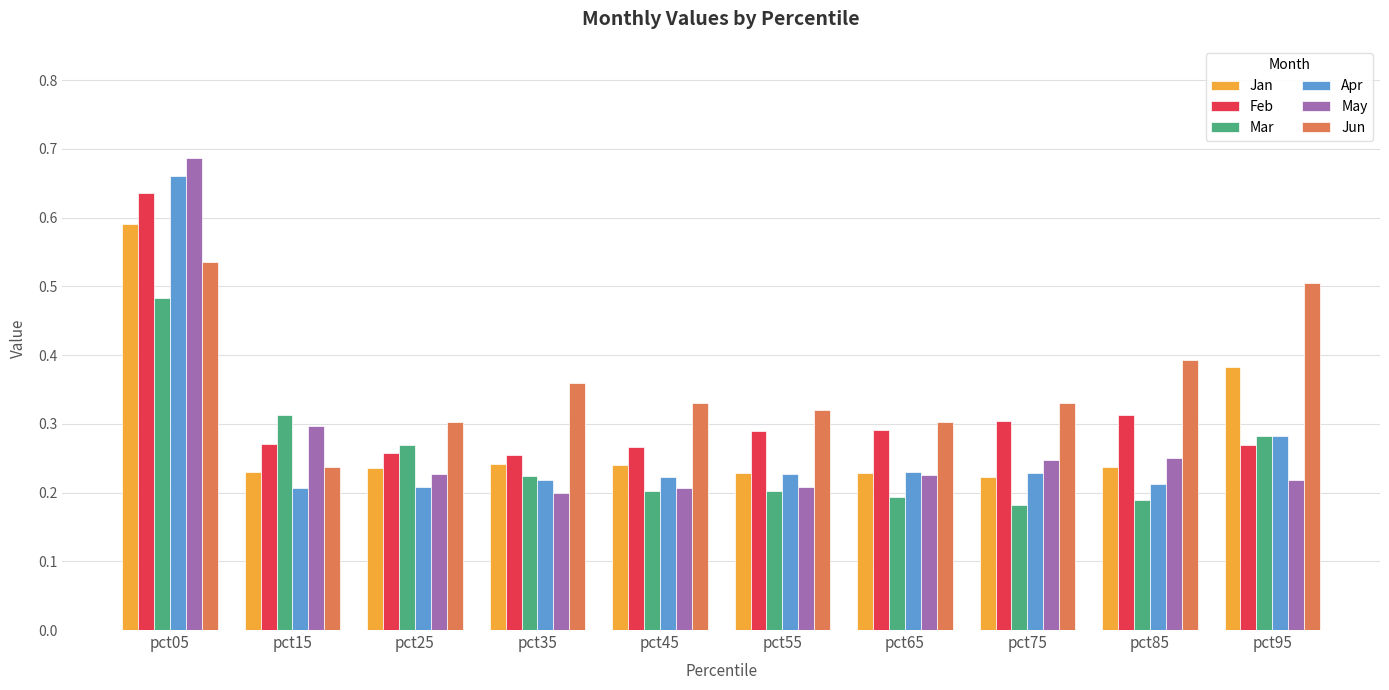

Which category has the lowest value across all series?

pct75